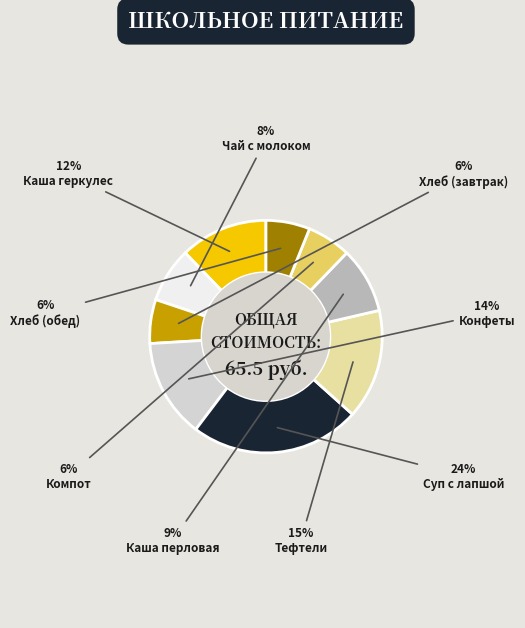

Is there any slice that represents more than half of the pie?

No